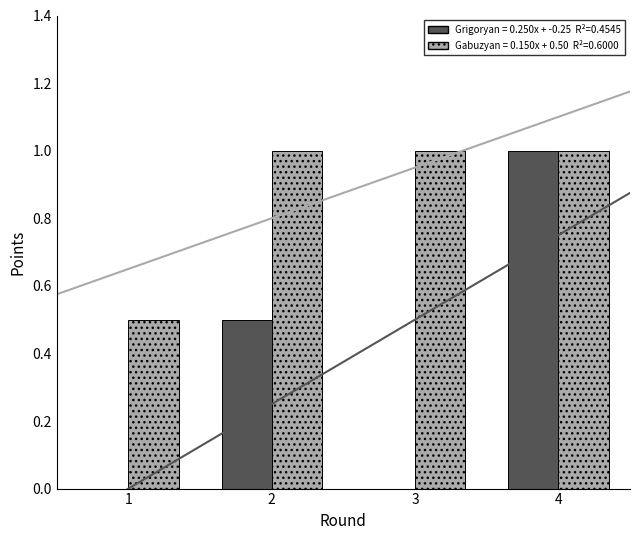

What is the value of the Gabuzyan Hovhannes bar at the 2nd from the left?

1.0